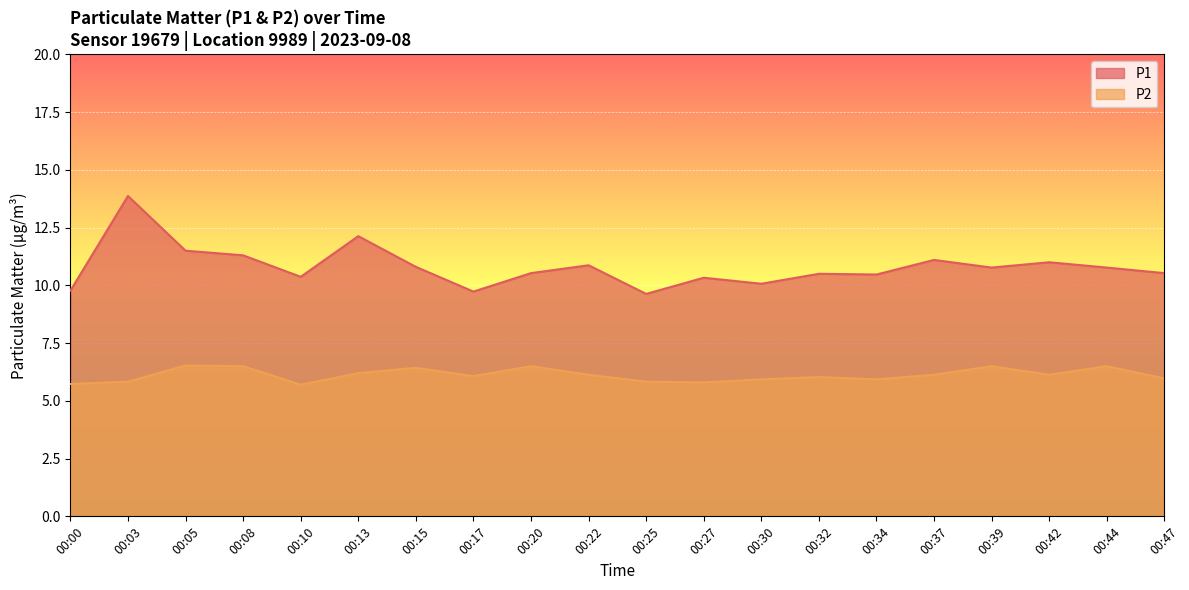

The value of P2 at 00:22 is 6.1. True or false?

True